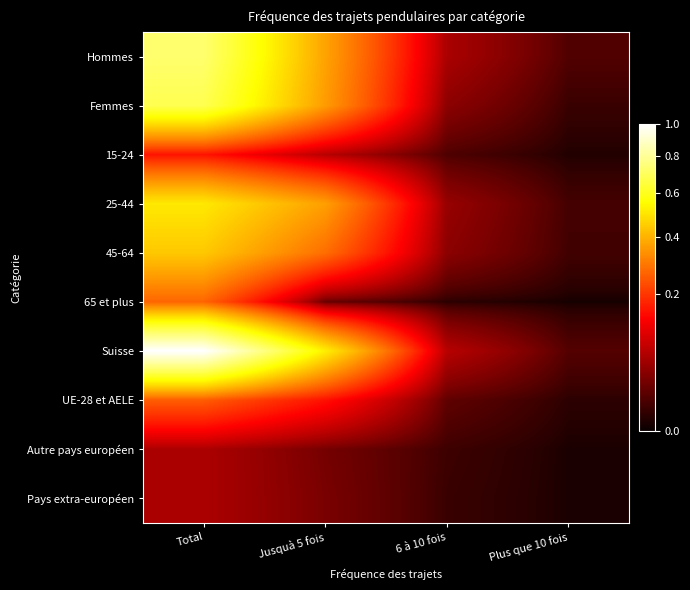

Reading left to right, transcribe all the data shown in this chart.

Hommes: Total=0.7	Jusquà 5 fois=0.4	6 à 10 fois=0.1	Plus que 10 fois=0.0
Femmes: Total=0.7	Jusquà 5 fois=0.4	6 à 10 fois=0.0	Plus que 10 fois=0.0
15-24: Total=0.2	Jusquà 5 fois=0.1	6 à 10 fois=0.0	Plus que 10 fois=0.0
25-44: Total=0.5	Jusquà 5 fois=0.4	6 à 10 fois=0.0	Plus que 10 fois=0.0
45-64: Total=0.4	Jusquà 5 fois=0.3	6 à 10 fois=0.0	Plus que 10 fois=0.0
65 et plus: Total=0.3	Jusquà 5 fois=0.0	6 à 10 fois=0.0	Plus que 10 fois=0.0
Suisse: Total=1.0	Jusquà 5 fois=0.5	6 à 10 fois=0.1	Plus que 10 fois=0.0
UE-28 et AELE: Total=0.3	Jusquà 5 fois=0.2	6 à 10 fois=0.0	Plus que 10 fois=0.0
Autre pays européen: Total=0.1	Jusquà 5 fois=0.0	6 à 10 fois=0.0	Plus que 10 fois=0.0
Pays extra-européen: Total=0.1	Jusquà 5 fois=0.0	6 à 10 fois=0.0	Plus que 10 fois=0.0